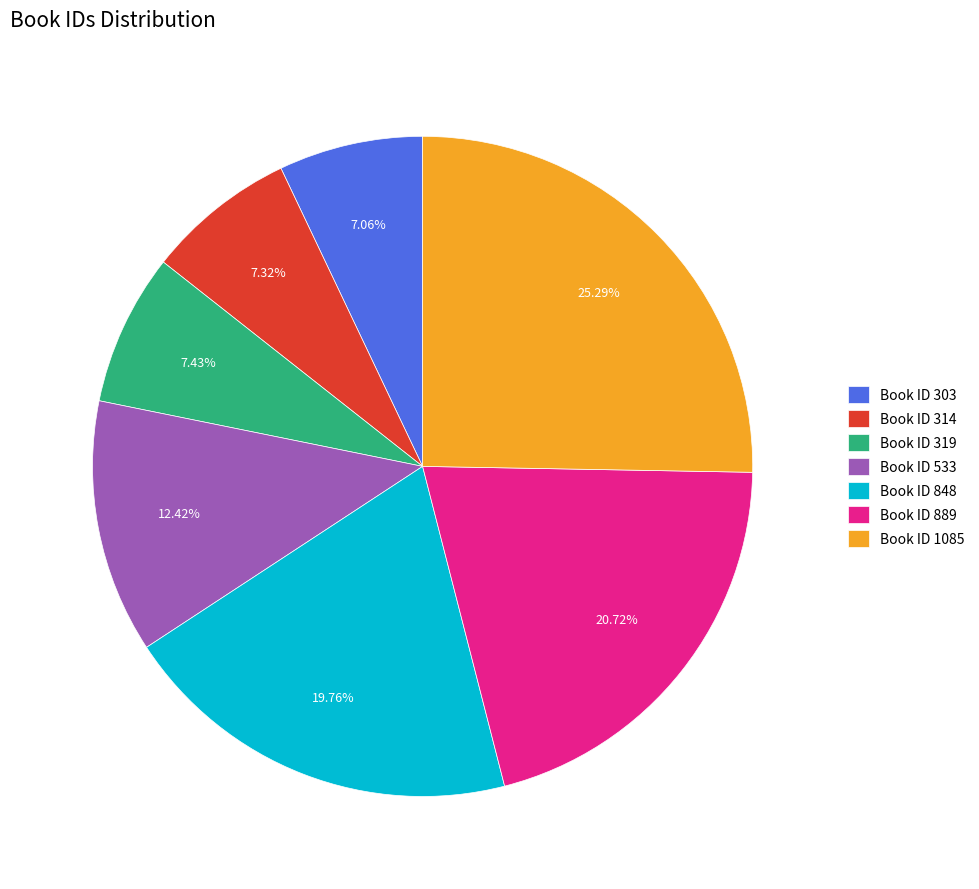

What is the largest slice in the pie chart?

Book ID 1085